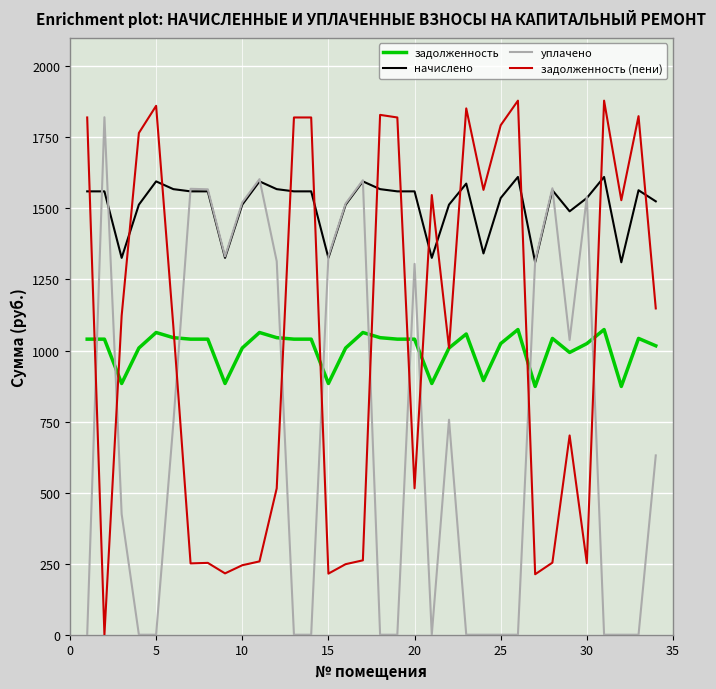

What is the greatest value displayed?

1879.2